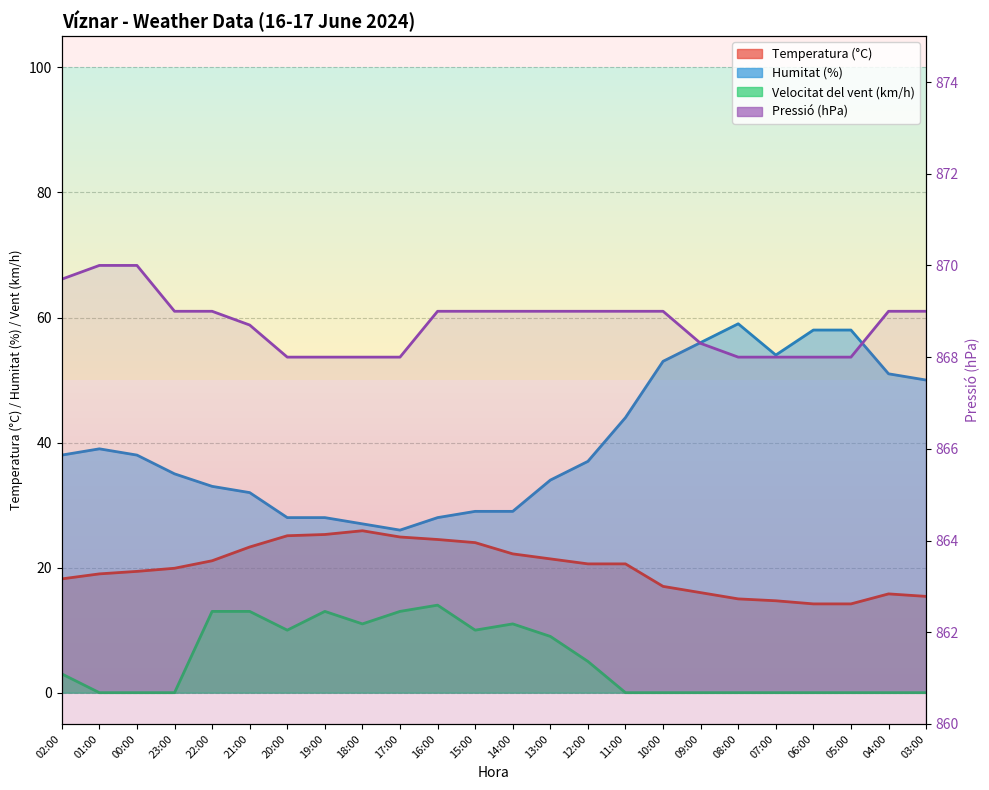

What is the greatest value displayed?

870.0